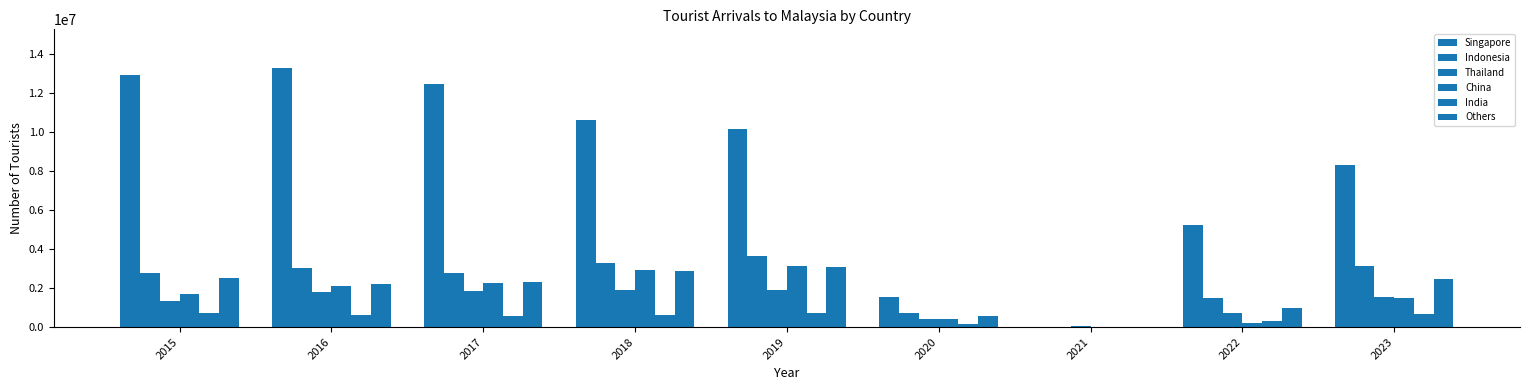

At how many categories does at least one series exceed 13043573?

1